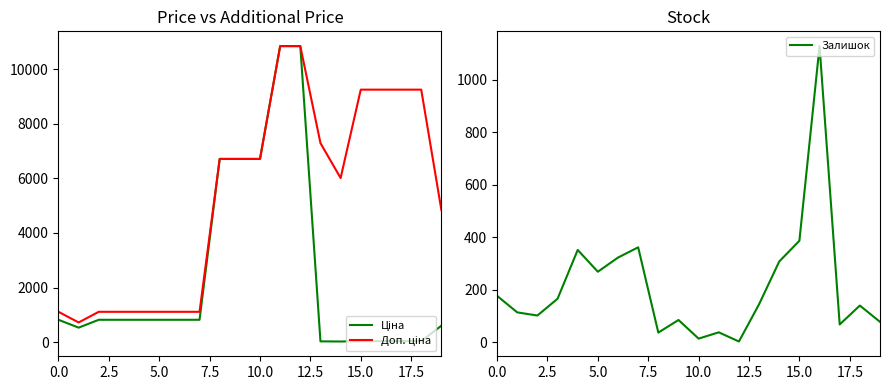

What is the highest value of the Залишок series?

1129